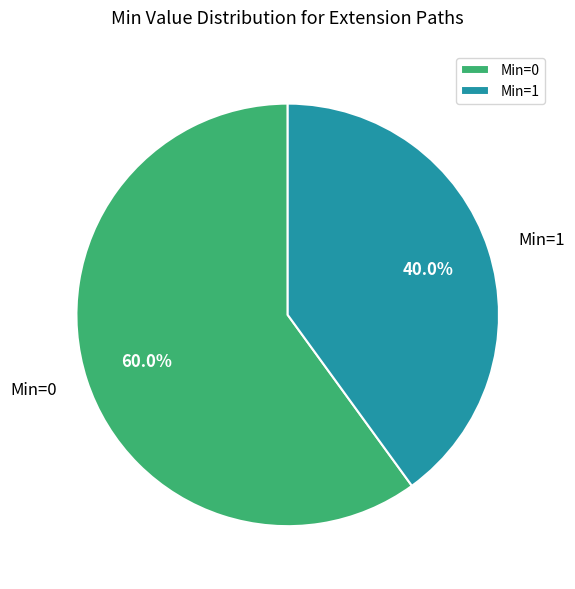

How many slices are in this pie chart?

2